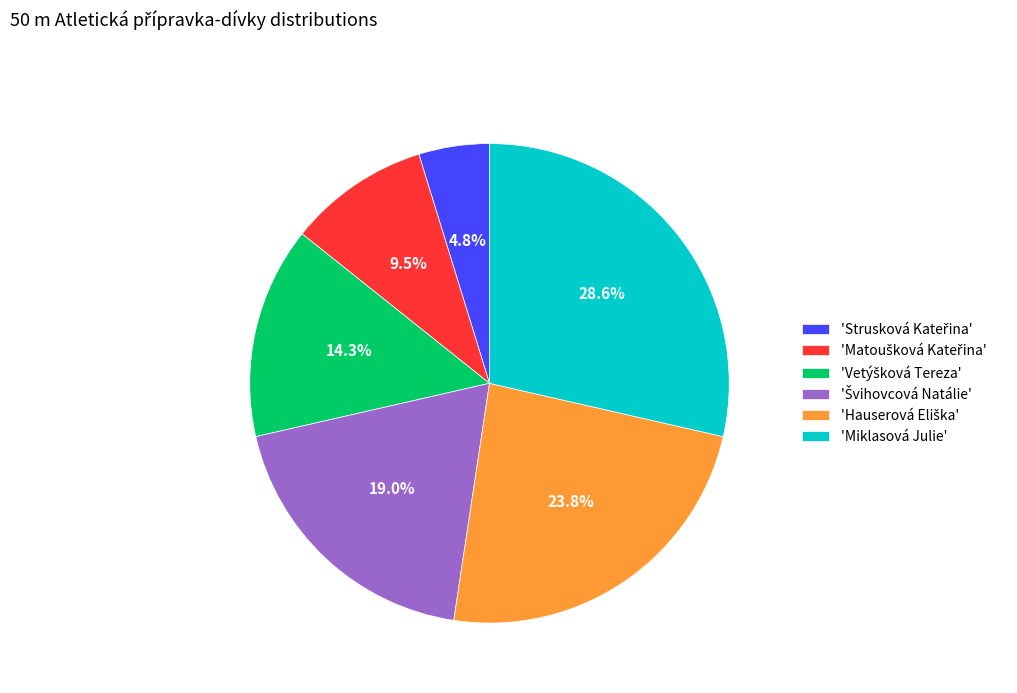

Is there any slice that represents more than half of the pie?

No